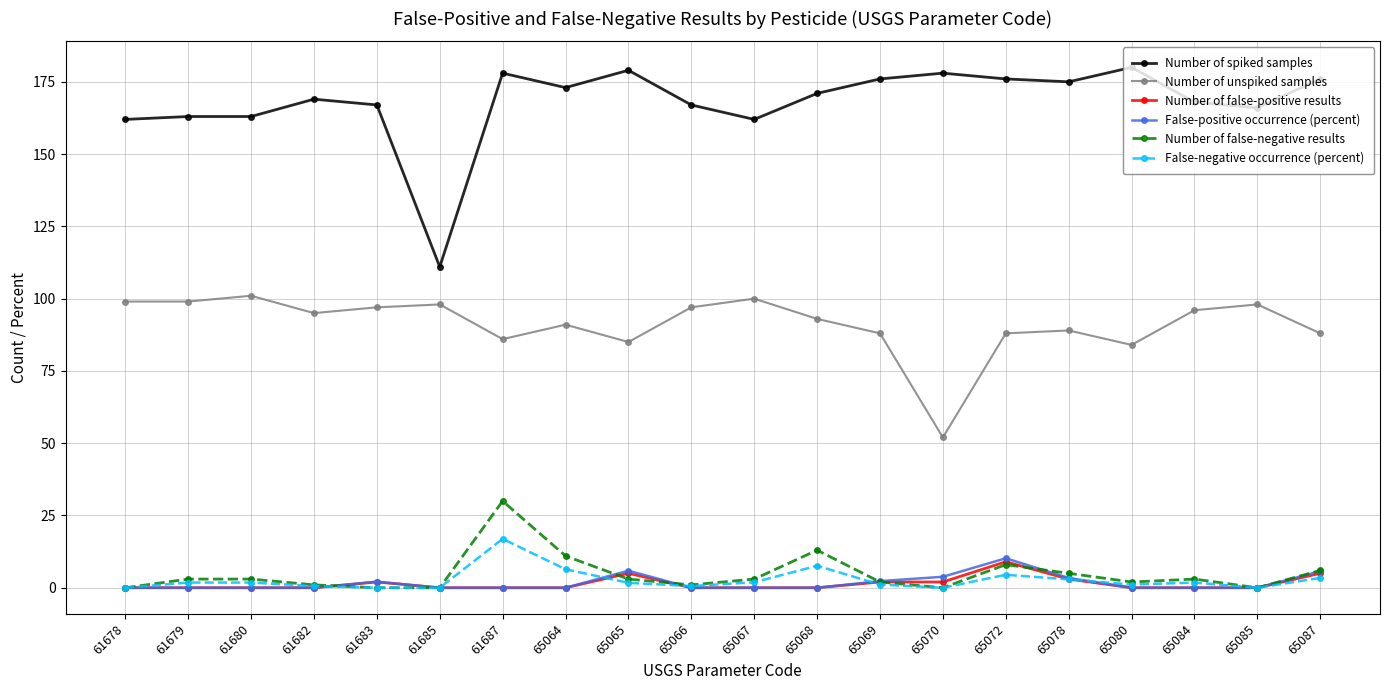

Which series has the widest spread of values?

Number of spiked samples